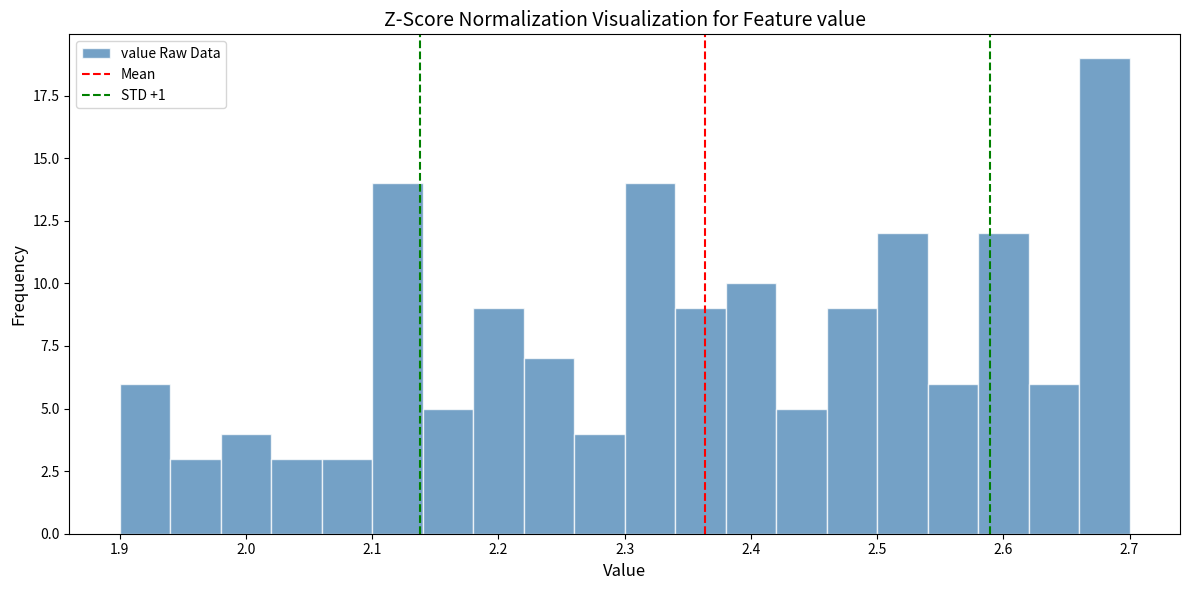

Reading left to right, transcribe this chart: for each bar, give the range it covers on the x-axis and its height. The values are not printed on the chart, so give them approximately, as read against the axis.

1.90 to 1.94: 6
1.94 to 1.98: 3
1.98 to 2.02: 4
2.02 to 2.06: 3
2.06 to 2.10: 3
2.10 to 2.14: 14
2.14 to 2.18: 5
2.18 to 2.22: 9
2.22 to 2.26: 7
2.26 to 2.30: 4
2.30 to 2.34: 14
2.34 to 2.38: 9
2.38 to 2.42: 10
2.42 to 2.46: 5
2.46 to 2.50: 9
2.50 to 2.54: 12
2.54 to 2.58: 6
2.58 to 2.62: 12
2.62 to 2.66: 6
2.66 to 2.70: 19